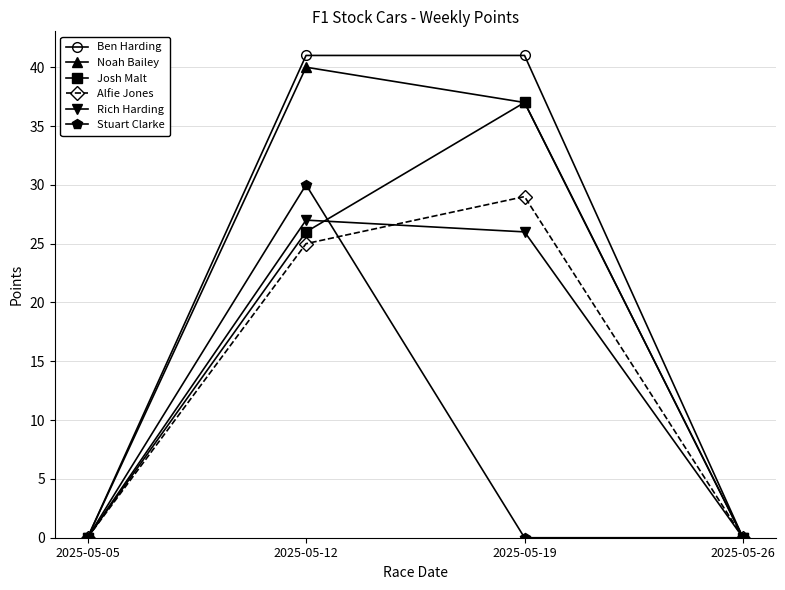

Which series has the widest spread of values?

Ben Harding